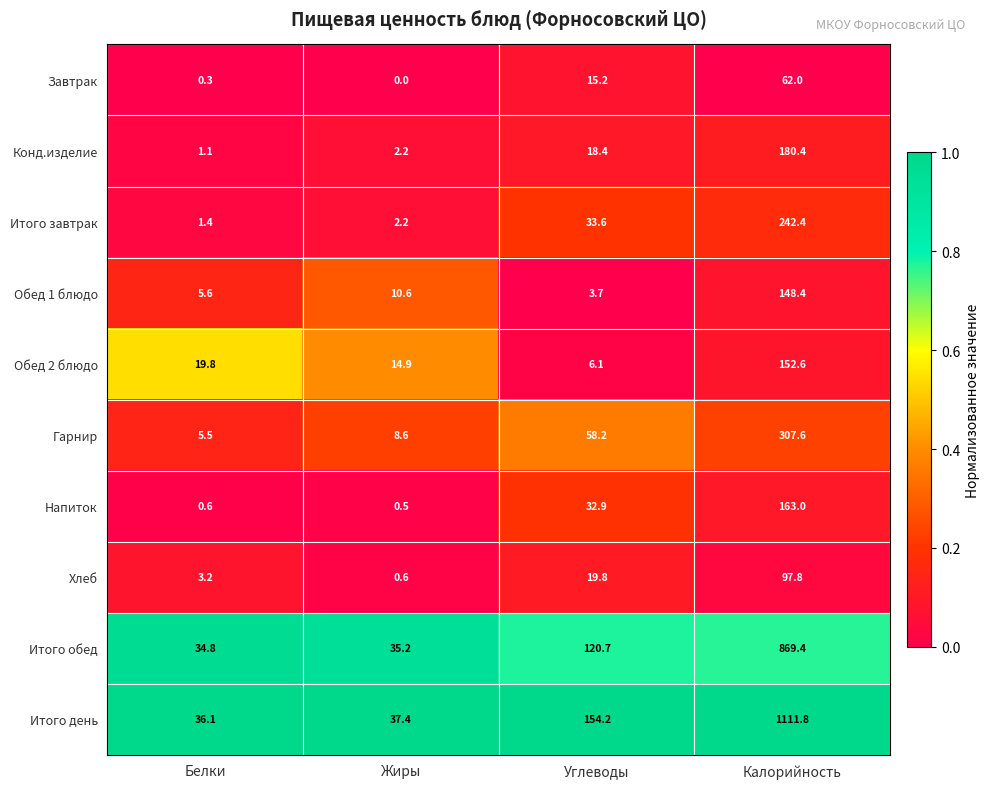

Which series has the largest total across all categories?

Итого день